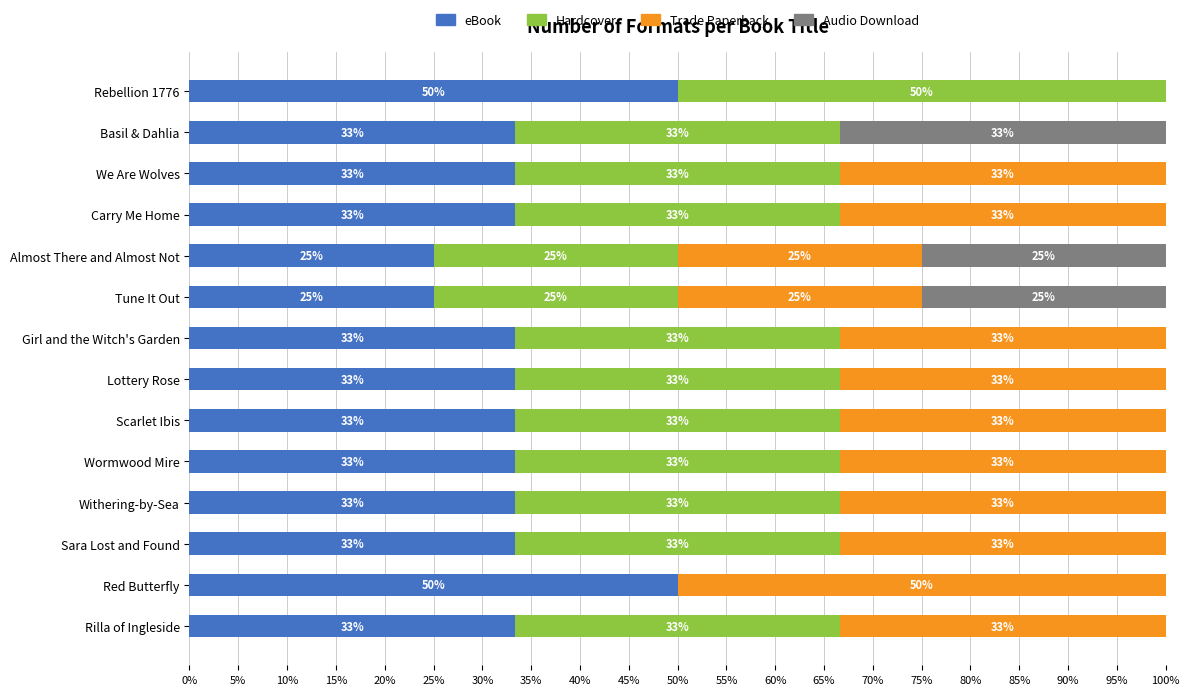

What are all the series names shown in the legend?

eBook, Hardcover, Trade Paperback, Audio Download